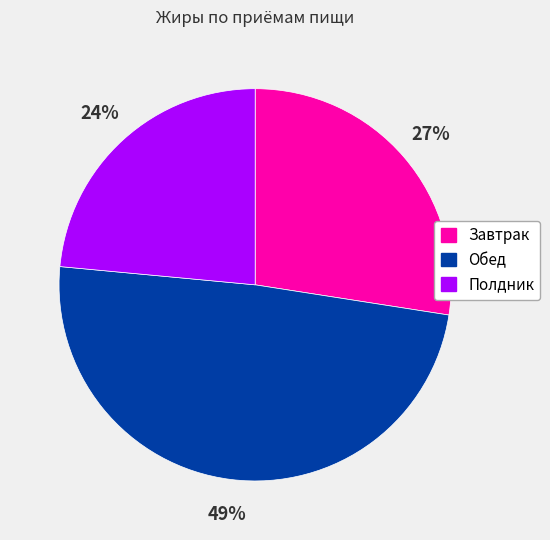

To the nearest percent, what is the combined percentage of Завтрак and Полдник?

51%